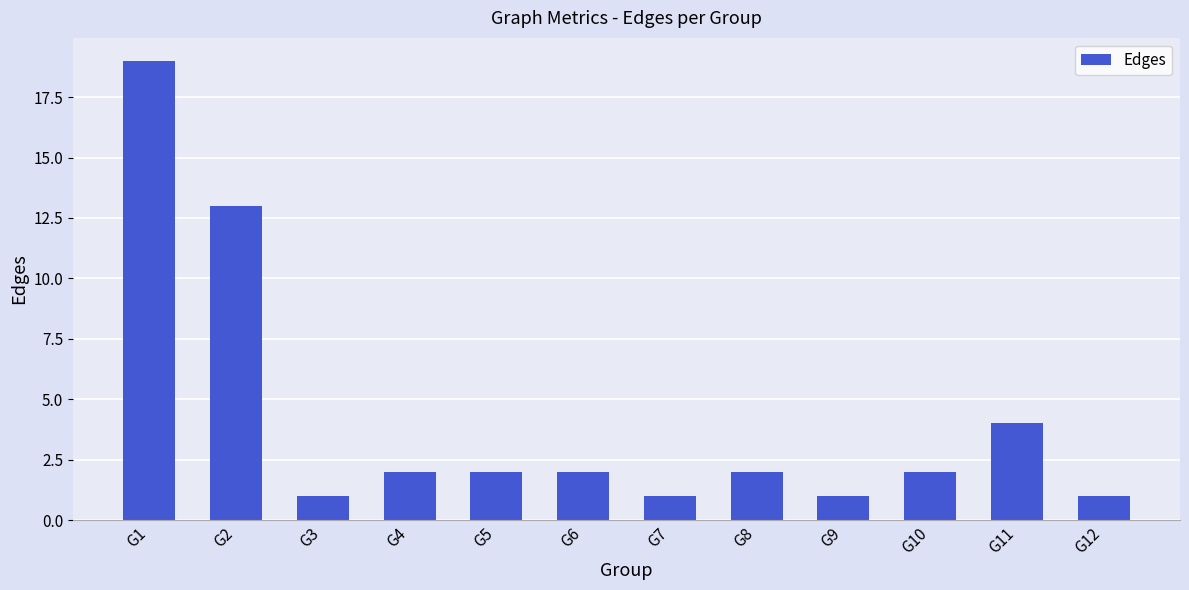

The value at G6 is 3. True or false?

False